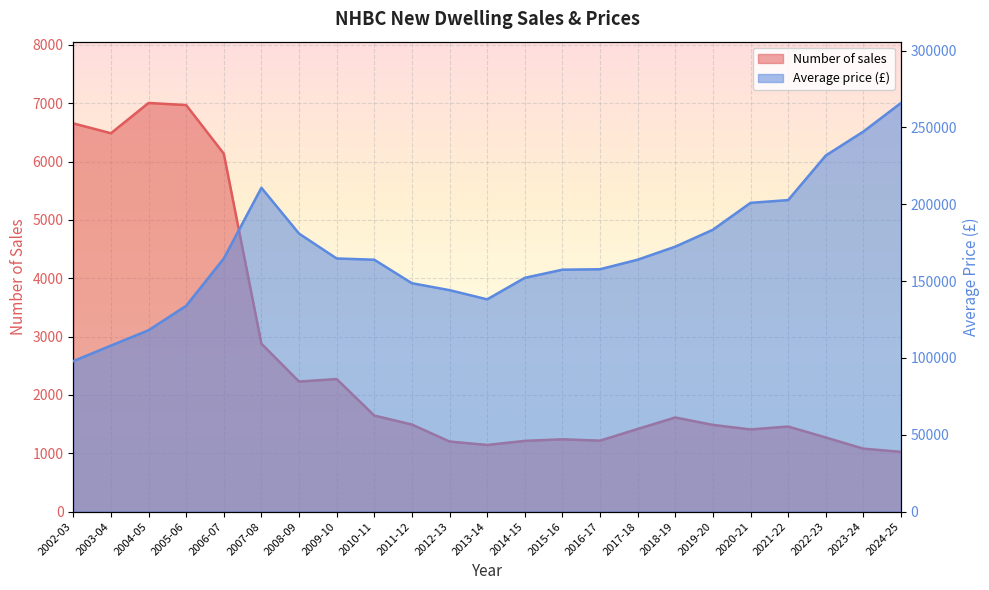

Reading right to left, transcribe all the data shown in this chart.

Number of sales: 2024-25=1024	2023-24=1078	2022-23=1270	2021-22=1458	2020-21=1408	2019-20=1486	2018-19=1613	2017-18=1416	2016-17=1216	2015-16=1239	2014-15=1212	2013-14=1142	2012-13=1201	2011-12=1492	2010-11=1646	2009-10=2272	2008-09=2229	2007-08=2878	2006-07=6136	2005-06=6969	2004-05=7005	2003-04=6486	2002-03=6655
Average price (£): 2024-25=265900	2023-24=247300	2022-23=231700	2021-22=202700	2020-21=200900	2019-20=183400	2018-19=172400	2017-18=163900	2016-17=157700	2015-16=157400	2014-15=152100	2013-14=138100	2012-13=144100	2011-12=148600	2010-11=163900	2009-10=164700	2008-09=180900	2007-08=210700	2006-07=164700	2005-06=133900	2004-05=118000	2003-04=108000	2002-03=97900